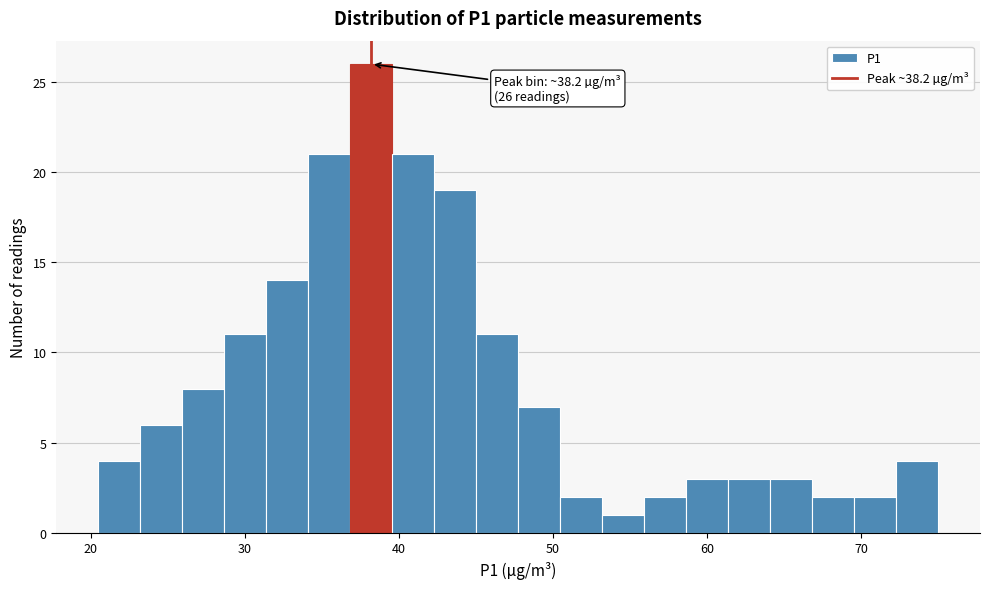

Read against the x-axis, roughly where is the centre of the tallest bar?

38